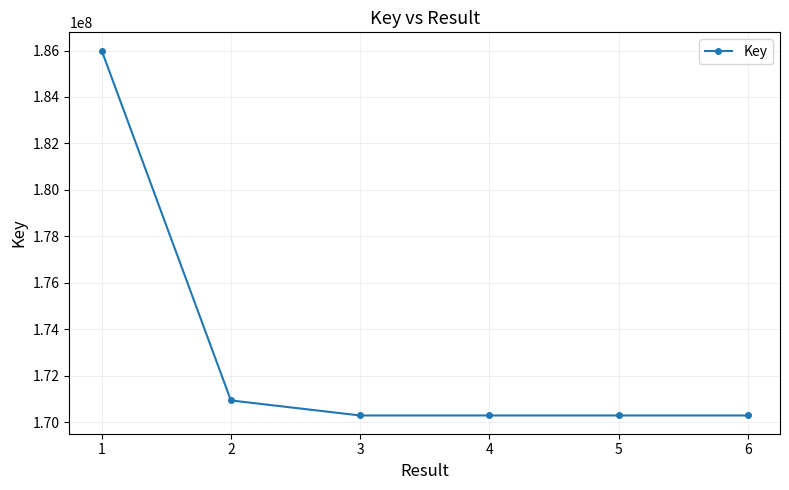

How many values are below 170286643?

3